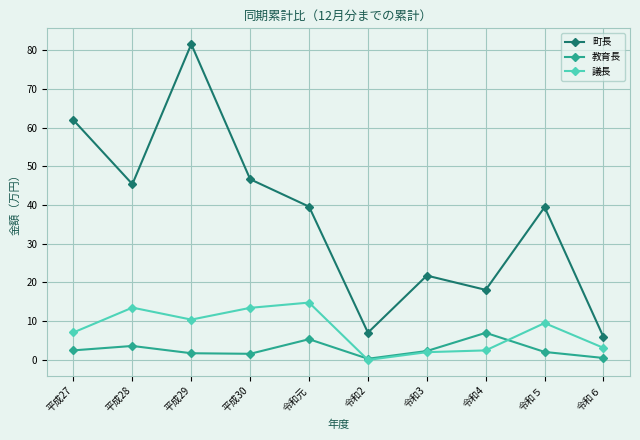

At 令和５, list the series in order from smallest to largest.

教育長, 議長, 町長